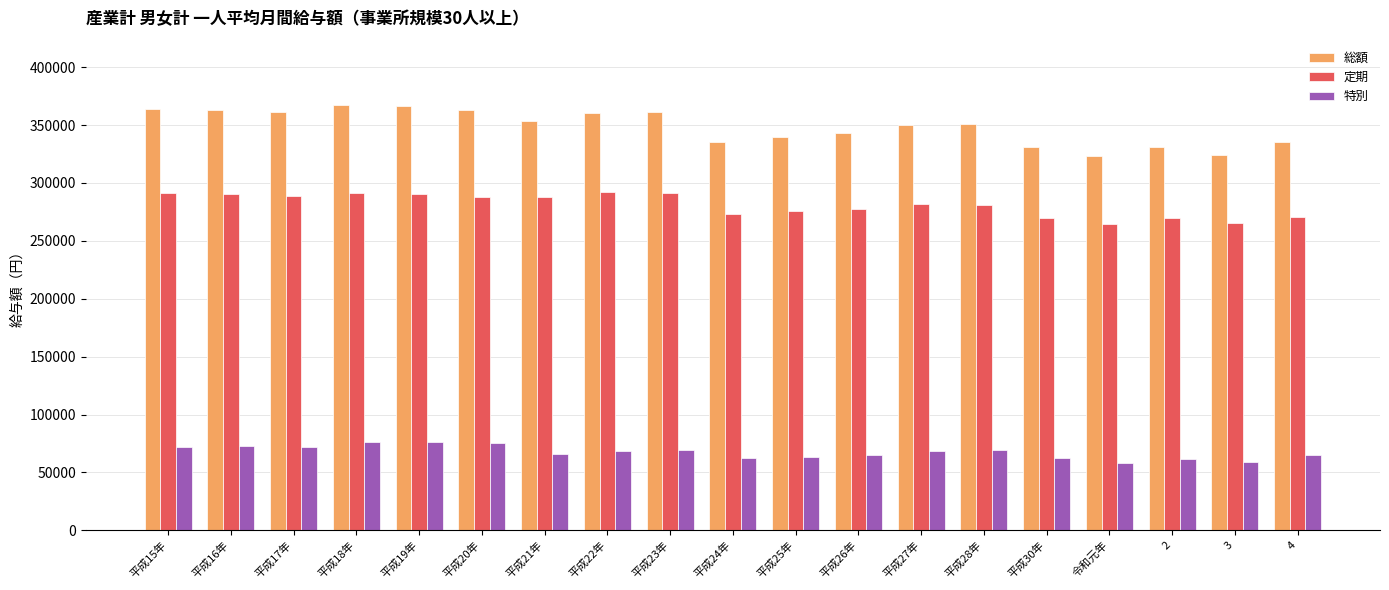

How many series are shown in this chart?

3